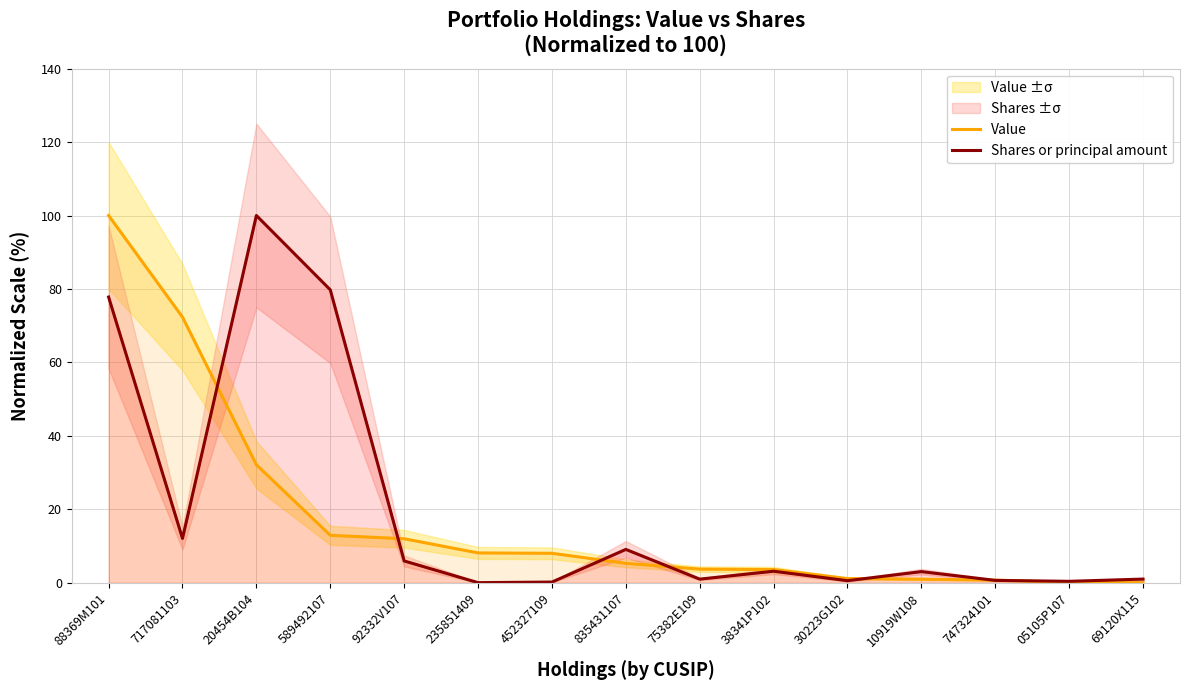

How many lines are shown in the chart?

2